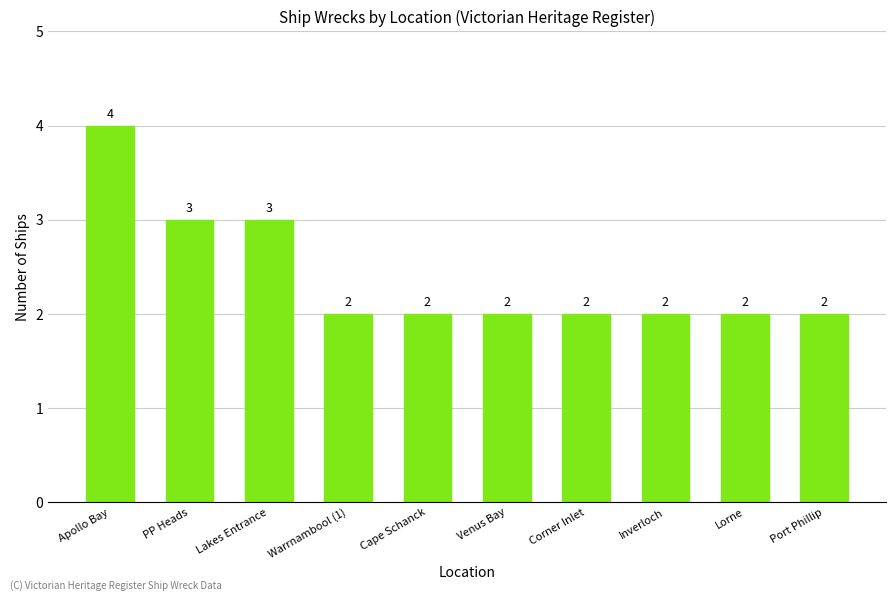

What is the label of the 3rd bar from the right?

Inverloch